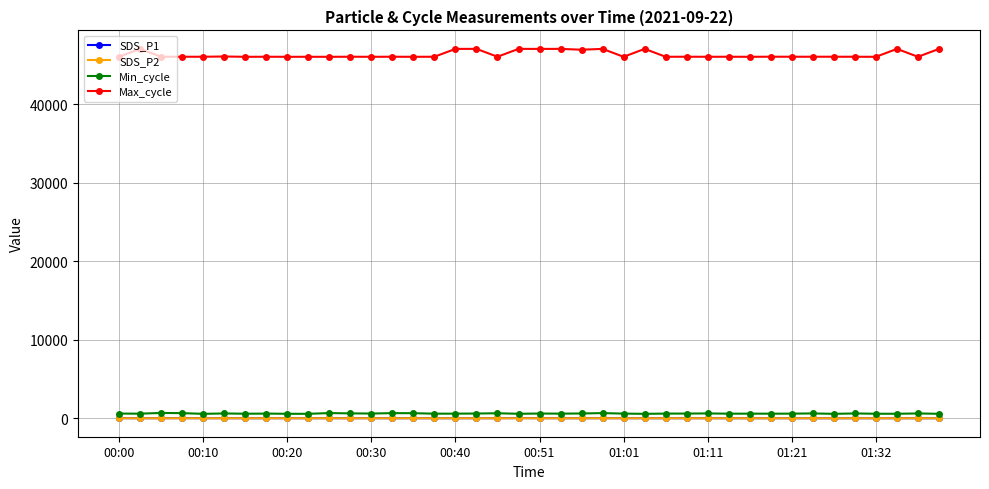

At how many categories does at least one series exceed 2929?

40